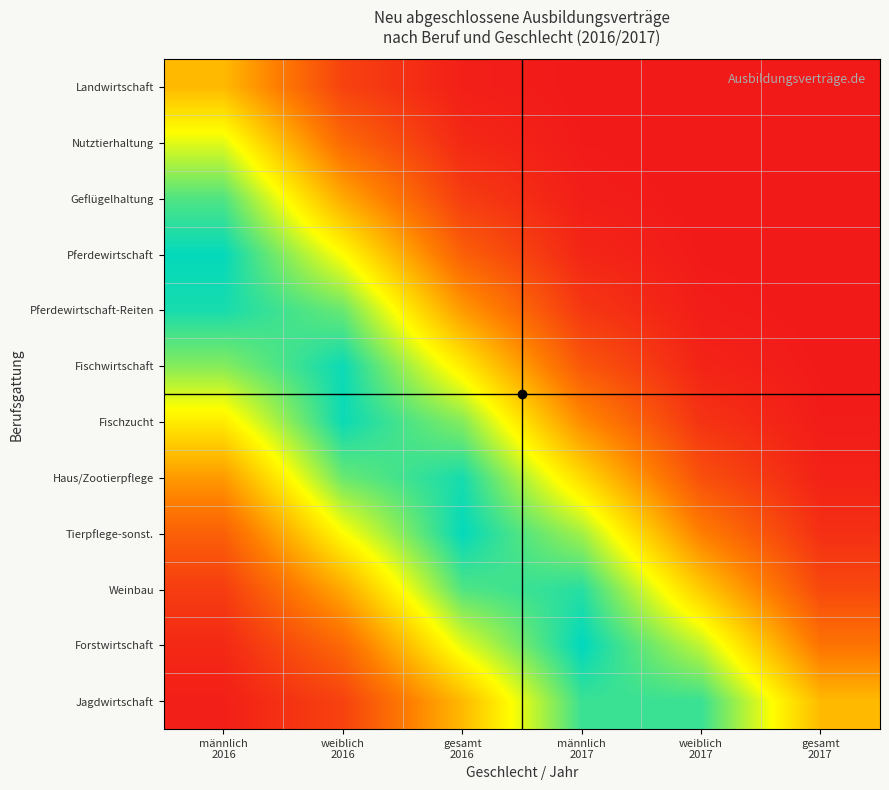

Count the number of data series in this chart.

12